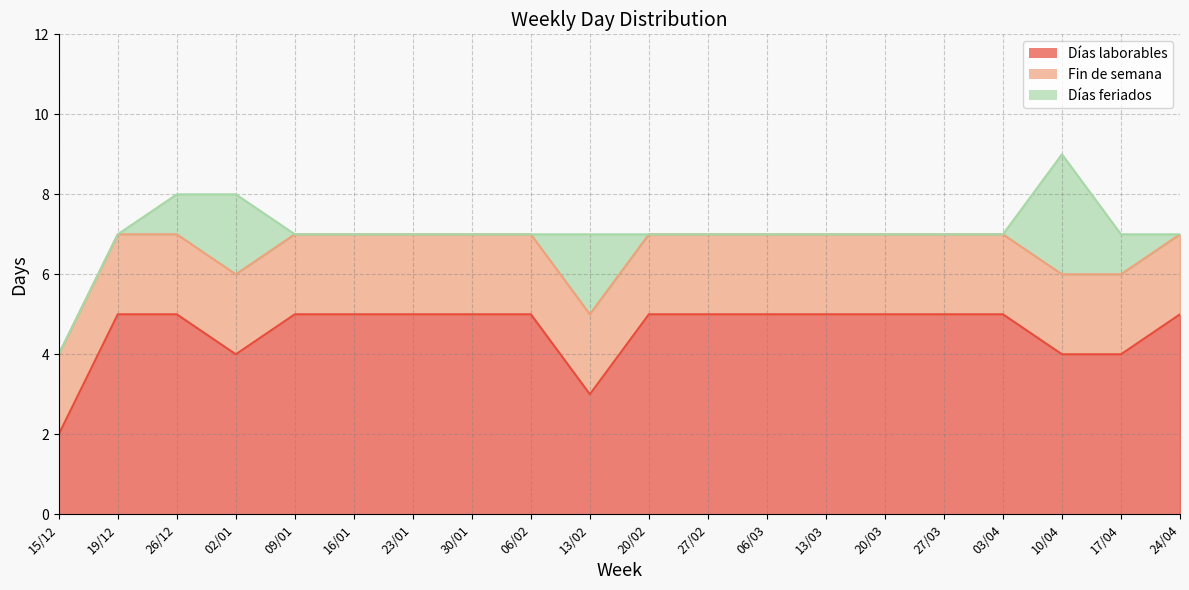

At which category does the chart reach its peak across all series?

19/12